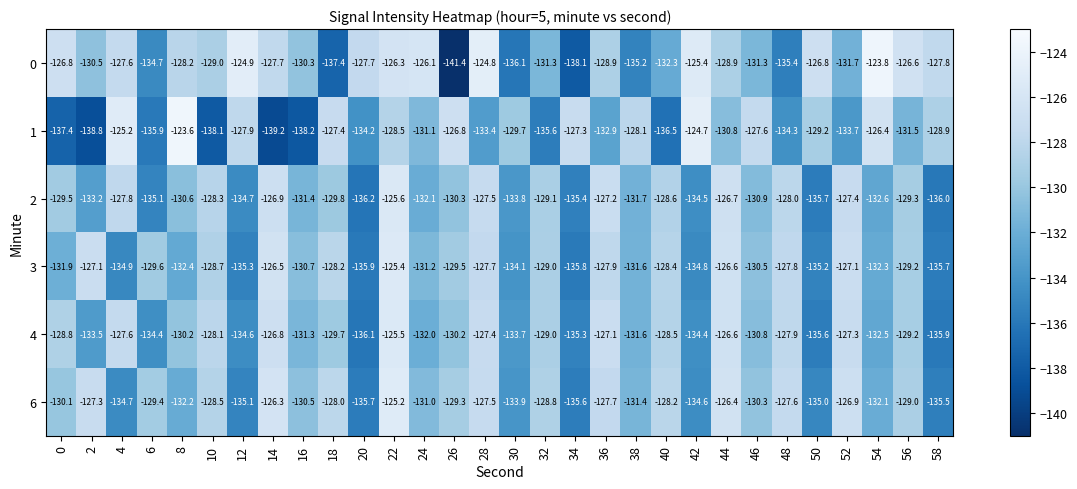

What is the sum of the 3 values at 38 and 12?

-266.9